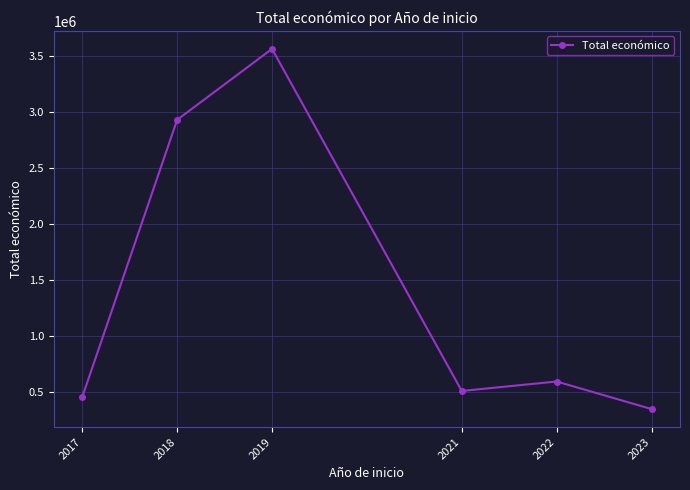

What is the change in value from 2017 to 2021?

+54164.0